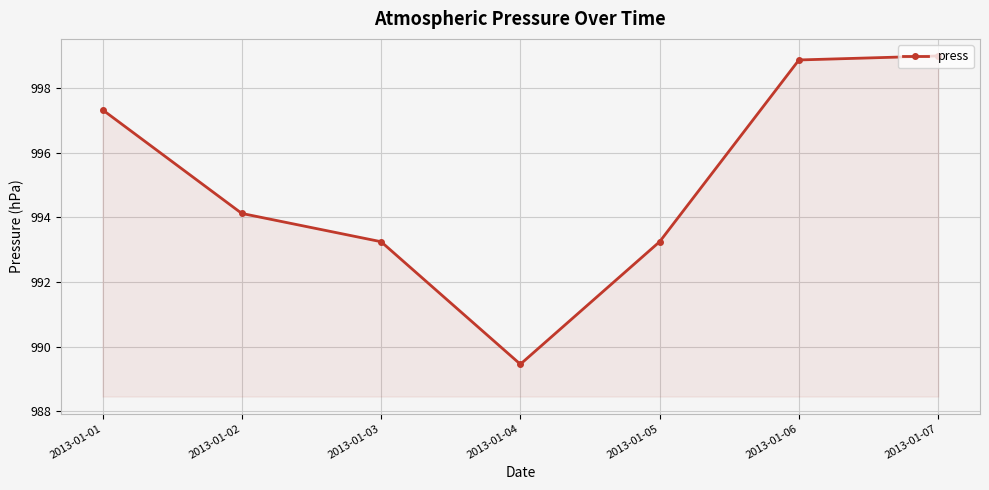

Which has a higher value, 2013-01-07 or 2013-01-04?

2013-01-07